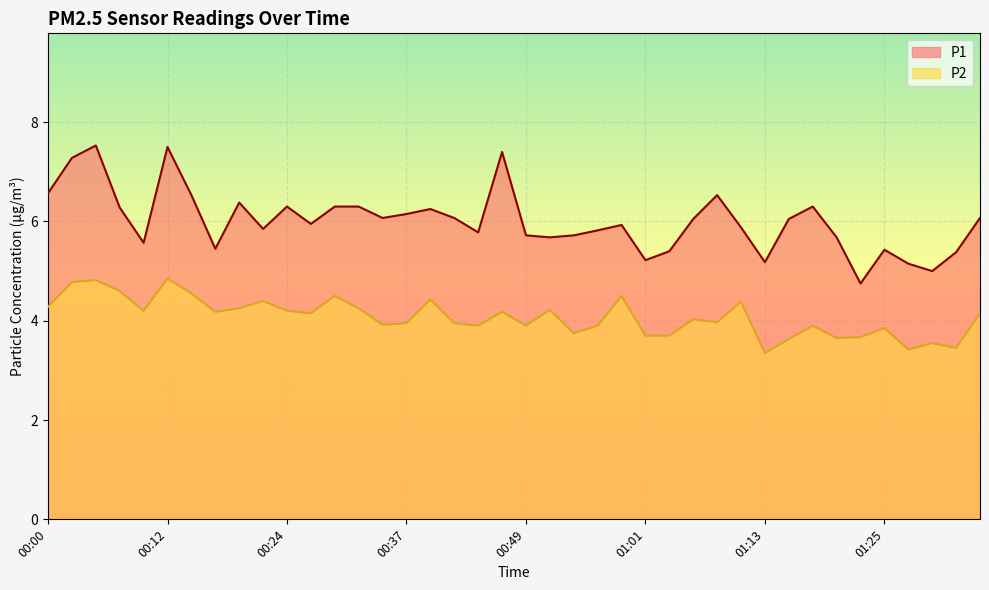

The P2 series shows 4.2 at 01:35. True or false?

True